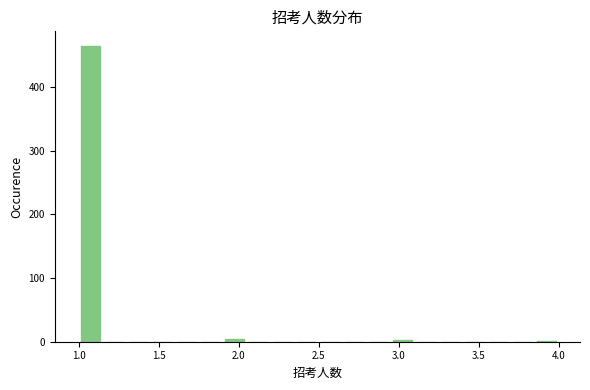

Read against the x-axis, roughly where is the centre of the tallest bar?

1.10